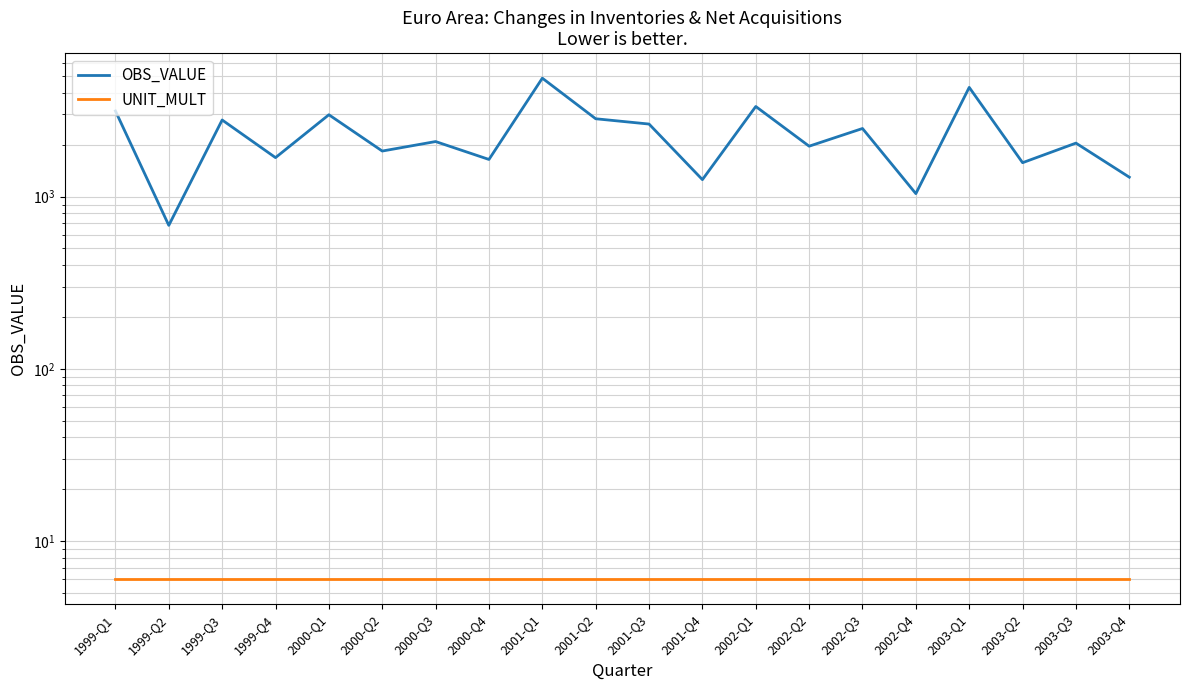

What is the spread (max minus min) of values at 2001-Q3?

2633.7